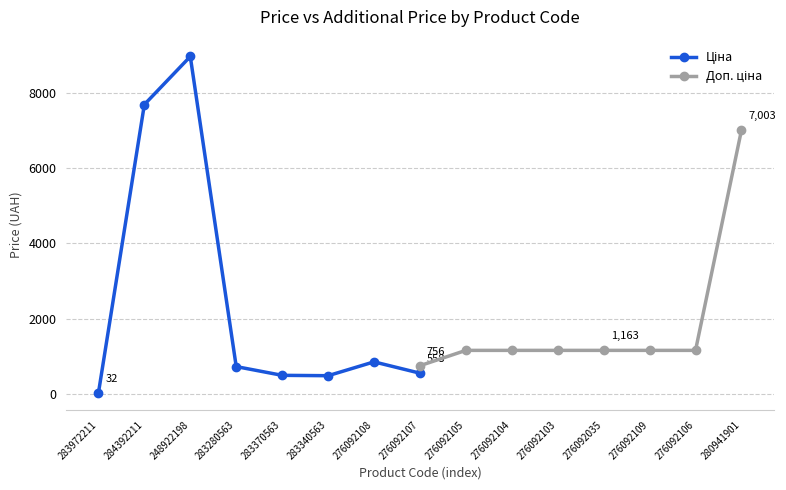

Reading right to left, list all the values displayed in this chart.

Ціна: 557.6	857.9	490.8	500.5	732.5	8955.1	7680.9	32.0
Доп. ціна: 7002.6	1162.5	1162.5	1162.5	1162.5	1162.5	1162.5	756.0